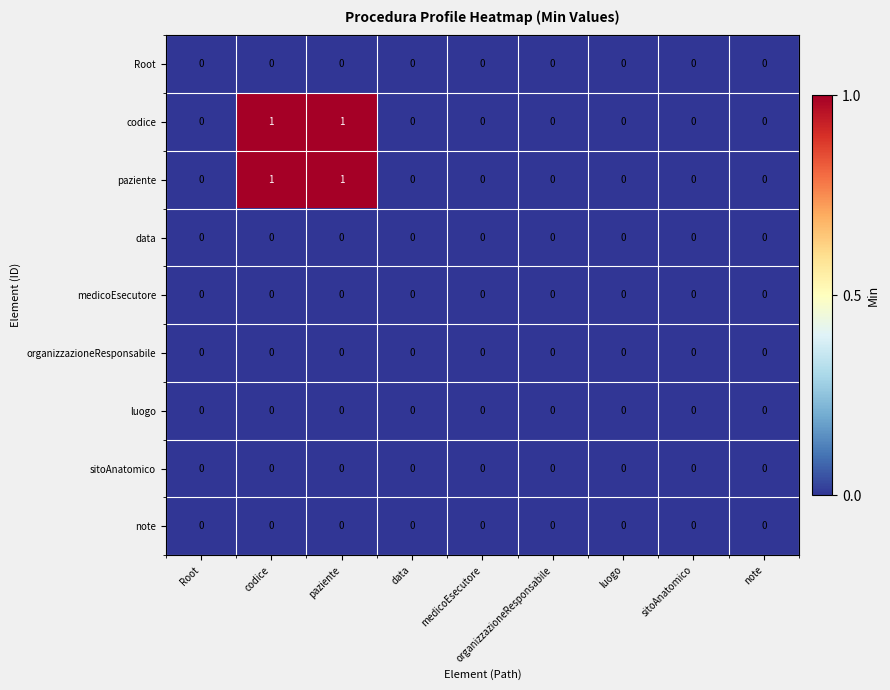

The paziente series shows -1 at note. True or false?

False